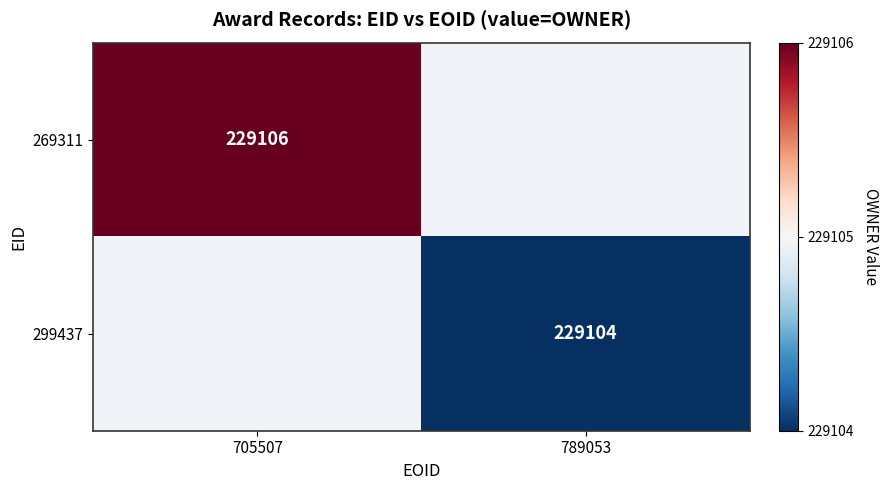

Is it true that 299437 equals 390092 at 789053?

False